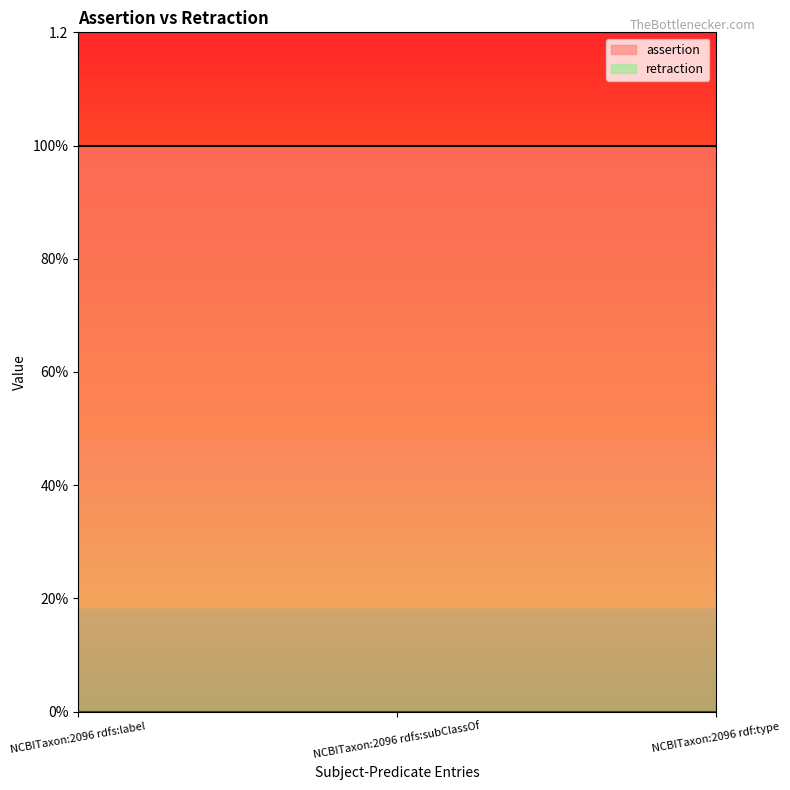

What are all the series names shown in the legend?

assertion, retraction